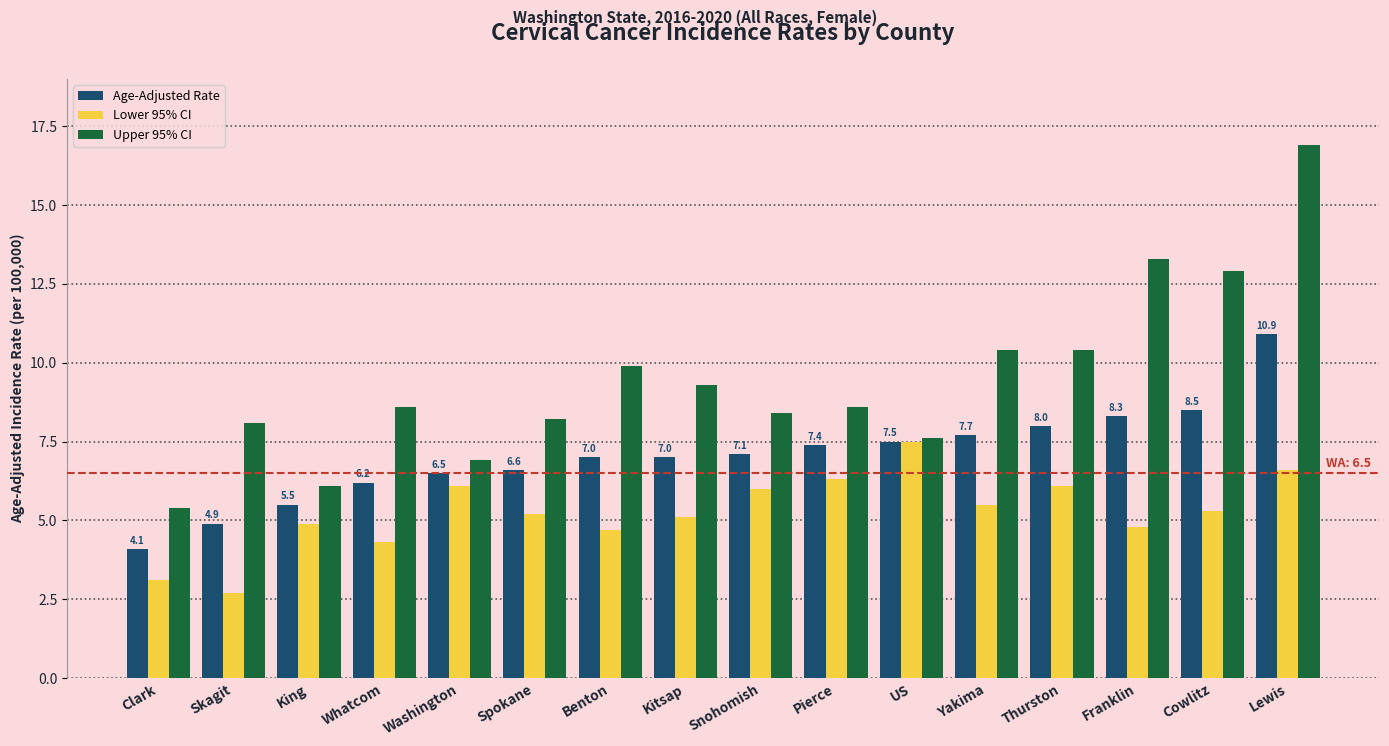

List the series in order of their overall mean, lowest first.

Lower 95% CI, Age-Adjusted Rate, Upper 95% CI